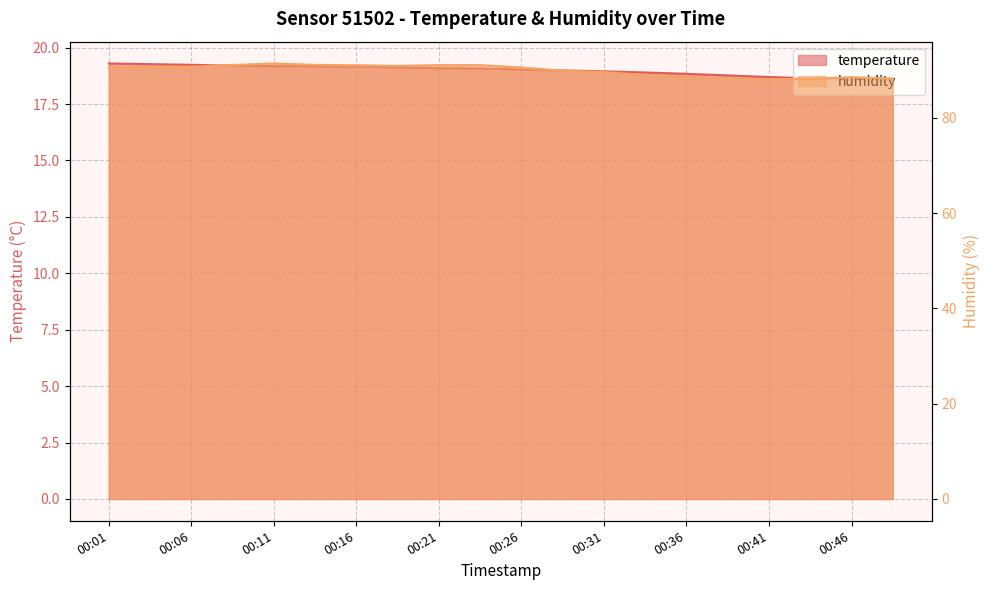

At which category is the sum across all series the highest?

00:11